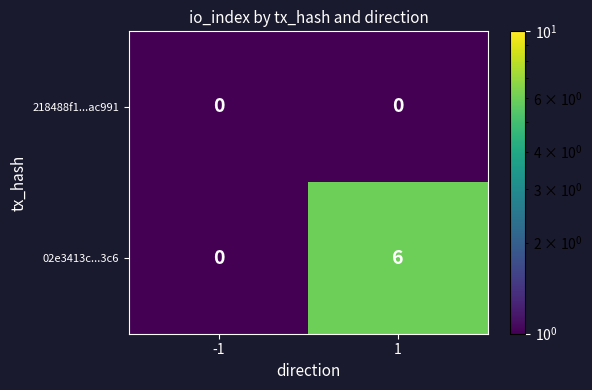

What is the spread (max minus min) of values at 1?

6